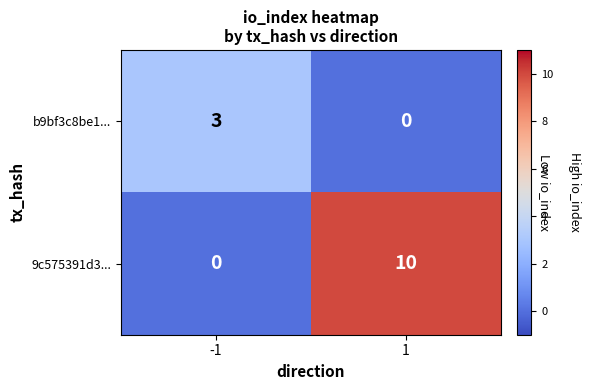

Count the number of data series in this chart.

2